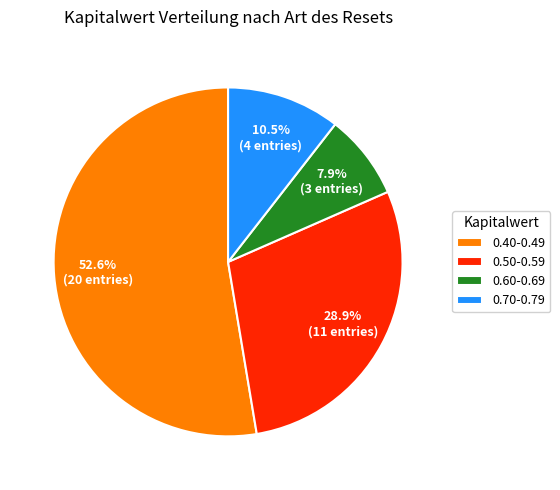

Approximately how many times larger is the value at 0.40-0.49 compared to 0.70-0.79?

5.0